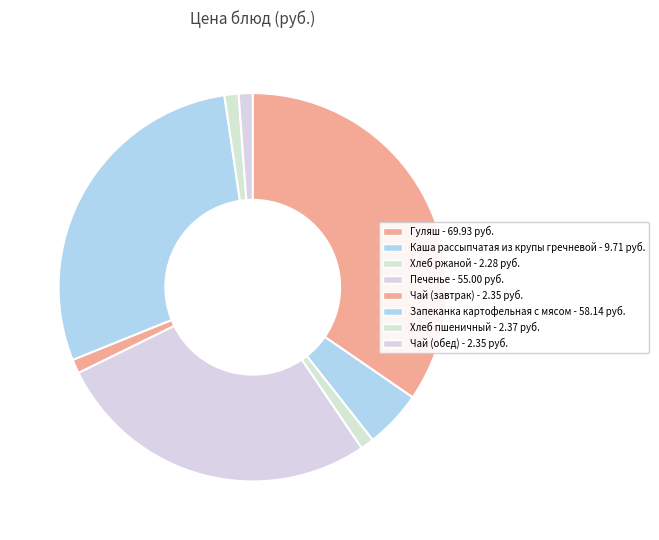

How many segments does this pie chart have?

8